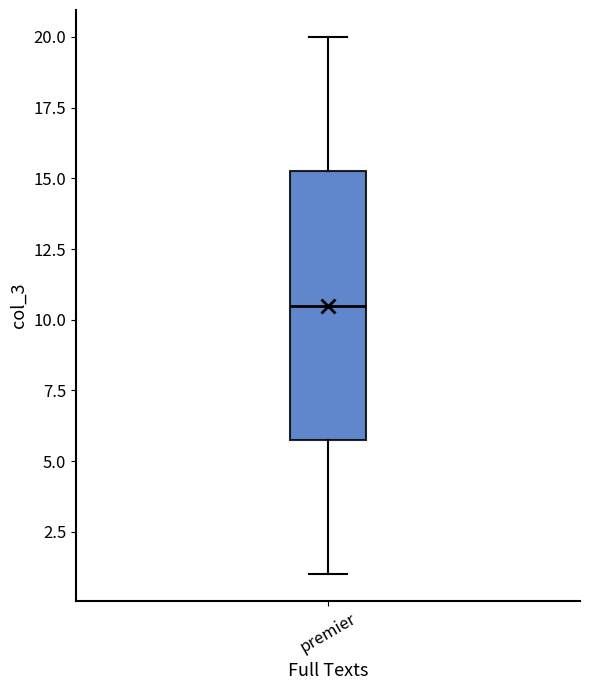

Transcribe this box plot: give where the median line is, the range the box spans, and where the two whiskers end, as read against the y-axis. The values are not printed on the chart, so give them approximately, as read against the axis.

median 10.5, box 6.0 to 15.5, whiskers 1.0 to 20.0